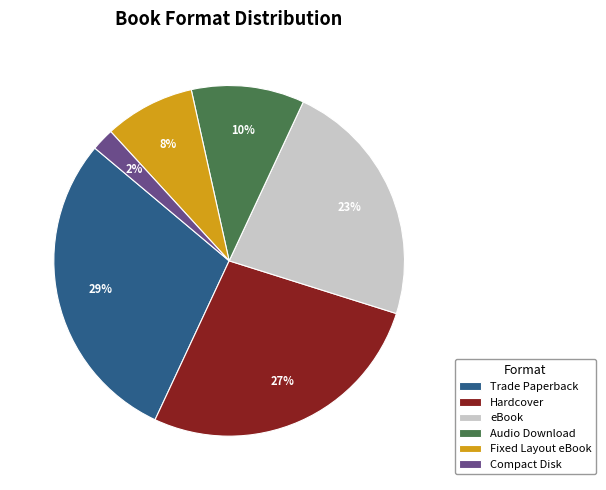

Which has a higher value, Fixed Layout eBook or Trade Paperback?

Trade Paperback